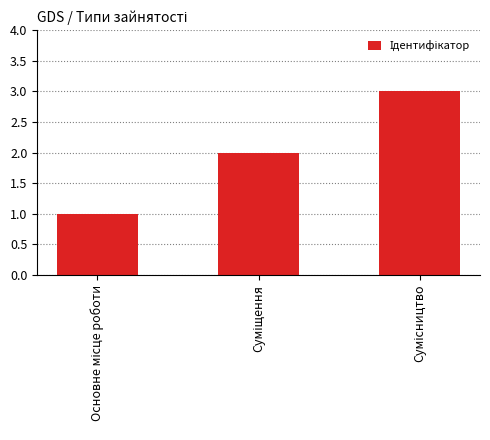

What is the sum of all values?

6